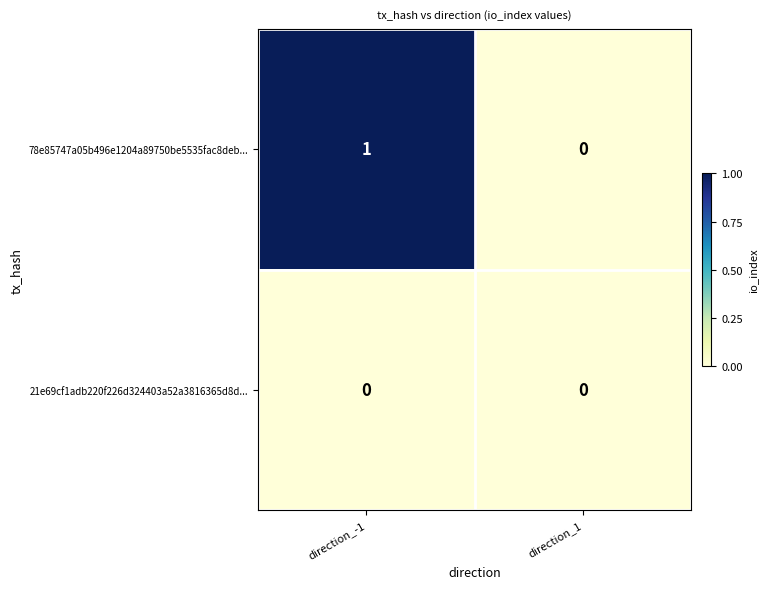

True or false: 21e69cf1adb220f226d324403a52a3816365d8d... has a value of 0 at direction_1.

True